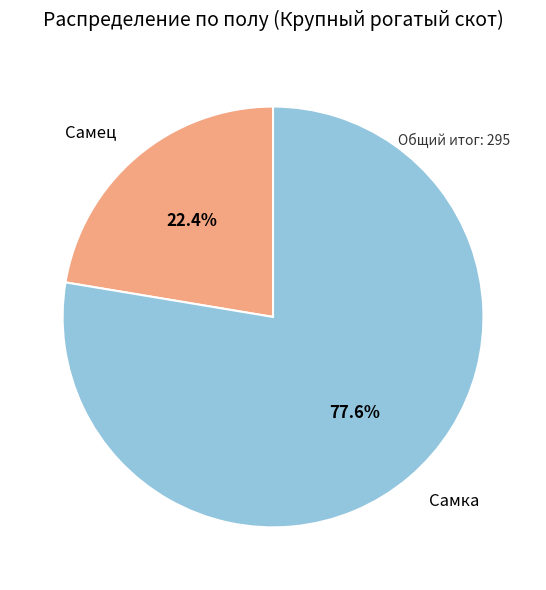

Rank the categories by value from highest to lowest.

Самка, Самец